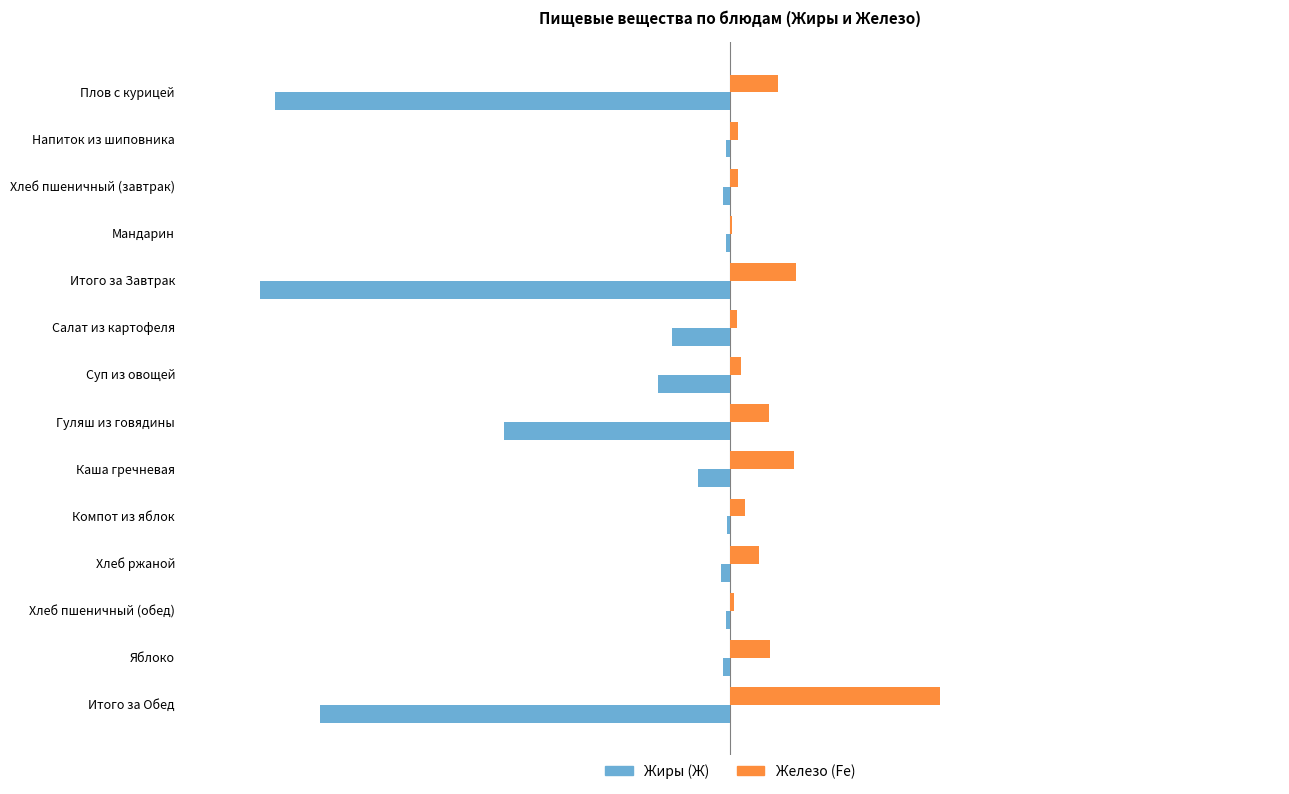

Between Хлеб пшеничный (завтрак) and Мандарин, which series saw the biggest shift?

Железо (Fe)